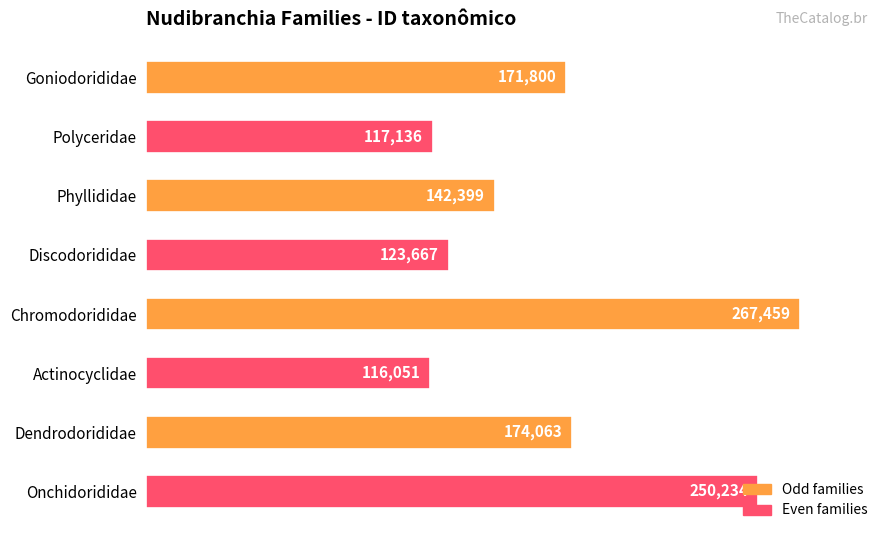

What is the change in value from Actinocyclidae to Dendrodorididae?

+58012